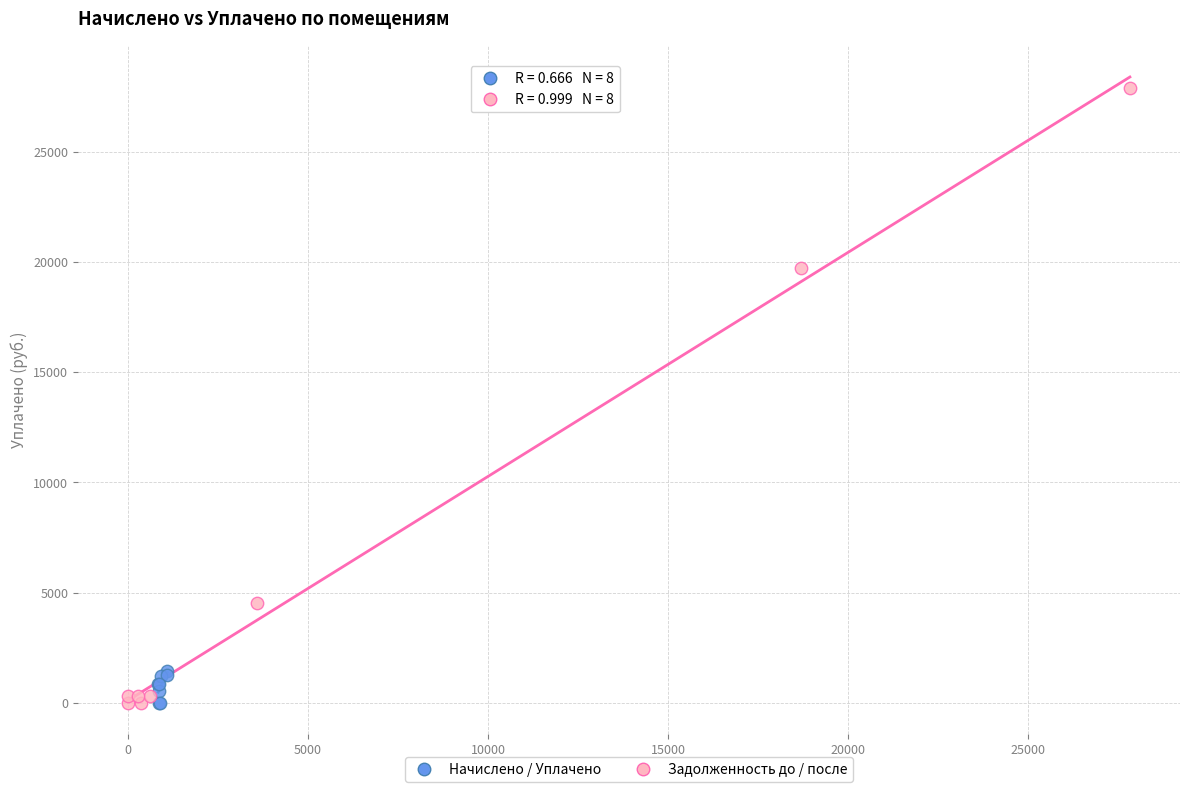

Which series has the largest Y range (max minus min)?

Задолженность до / после